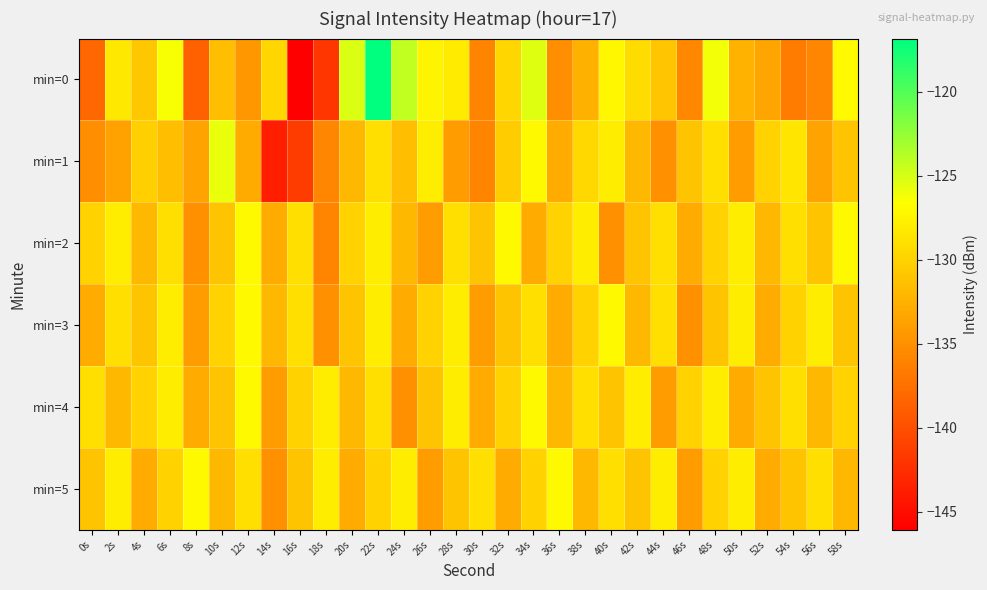

Reading right to left, transcribe all the data shown in this chart.

min=0: 58s=-126.9	56s=-135.7	54s=-136.5	52s=-133.5	50s=-132.3	48s=-126.1	46s=-135.6	44s=-131.0	42s=-129.2	40s=-127.2	38s=-132.5	36s=-135.2	34s=-125.4	32s=-129.7	30s=-136.0	28s=-128.0	26s=-127.4	24s=-124.2	22s=-116.8	20s=-125.2	18s=-141.9	16s=-146.0	14s=-129.6	12s=-134.4	10s=-131.4	8s=-138.7	6s=-126.4	4s=-130.9	2s=-128.3	0s=-138.1
min=1: 58s=-131.0	56s=-133.5	54s=-128.5	52s=-130.0	50s=-134.0	48s=-129.0	46s=-131.0	44s=-135.0	42s=-132.0	40s=-128.0	38s=-129.5	36s=-133.0	34s=-127.0	32s=-130.5	30s=-136.0	28s=-134.0	26s=-128.0	24s=-131.5	22s=-129.0	20s=-132.0	18s=-135.7	16s=-141.4	14s=-143.7	12s=-133.0	10s=-125.8	8s=-133.5	6s=-131.4	4s=-130.3	2s=-133.6	0s=-135.2
min=2: 58s=-127.0	56s=-131.0	54s=-129.0	52s=-132.0	50s=-128.0	48s=-130.0	46s=-133.0	44s=-129.0	42s=-131.0	40s=-135.0	38s=-128.0	36s=-130.0	34s=-133.0	32s=-127.0	30s=-131.0	28s=-129.0	26s=-134.0	24s=-132.0	22s=-128.0	20s=-130.0	18s=-136.0	16s=-129.0	14s=-133.0	12s=-127.0	10s=-131.0	8s=-135.0	6s=-129.0	4s=-132.0	2s=-128.0	0s=-130.0
min=3: 58s=-131.0	56s=-128.0	54s=-130.0	52s=-133.0	50s=-128.0	48s=-131.0	46s=-135.0	44s=-129.0	42s=-132.0	40s=-127.0	38s=-130.0	36s=-133.0	34s=-129.0	32s=-131.0	30s=-134.0	28s=-128.0	26s=-130.0	24s=-133.0	22s=-128.0	20s=-131.0	18s=-135.0	16s=-129.0	14s=-132.0	12s=-127.0	10s=-130.0	8s=-134.0	6s=-128.0	4s=-131.0	2s=-129.0	0s=-133.0
min=4: 58s=-130.0	56s=-132.0	54s=-129.0	52s=-131.0	50s=-133.0	48s=-128.0	46s=-130.0	44s=-134.0	42s=-128.0	40s=-131.0	38s=-129.0	36s=-132.0	34s=-127.0	32s=-130.0	30s=-133.0	28s=-128.0	26s=-131.0	24s=-135.0	22s=-129.0	20s=-132.0	18s=-128.0	16s=-130.0	14s=-134.0	12s=-127.0	10s=-131.0	8s=-133.0	6s=-128.0	4s=-130.0	2s=-132.0	0s=-129.0
min=5: 58s=-132.0	56s=-129.0	54s=-131.0	52s=-133.0	50s=-128.0	48s=-130.0	46s=-134.0	44s=-128.0	42s=-131.0	40s=-129.0	38s=-132.0	36s=-127.0	34s=-130.0	32s=-133.0	30s=-129.0	28s=-131.0	26s=-134.0	24s=-128.0	22s=-130.0	20s=-133.0	18s=-128.0	16s=-131.0	14s=-135.0	12s=-129.0	10s=-132.0	8s=-127.0	6s=-130.0	4s=-133.0	2s=-128.0	0s=-131.0